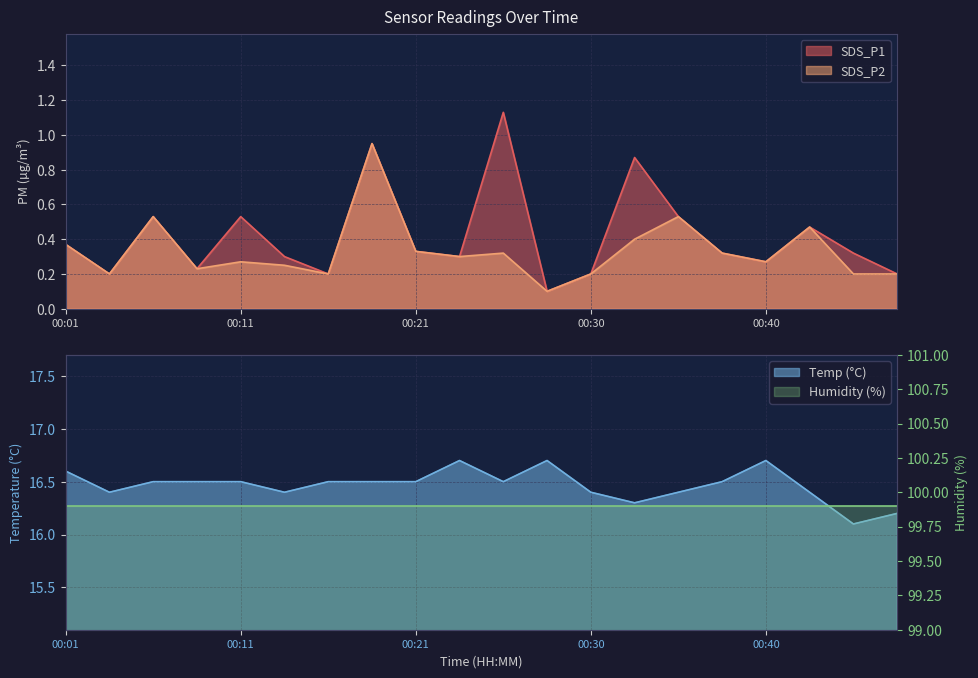

The value of Temp at 00:03 is 7.4. True or false?

False